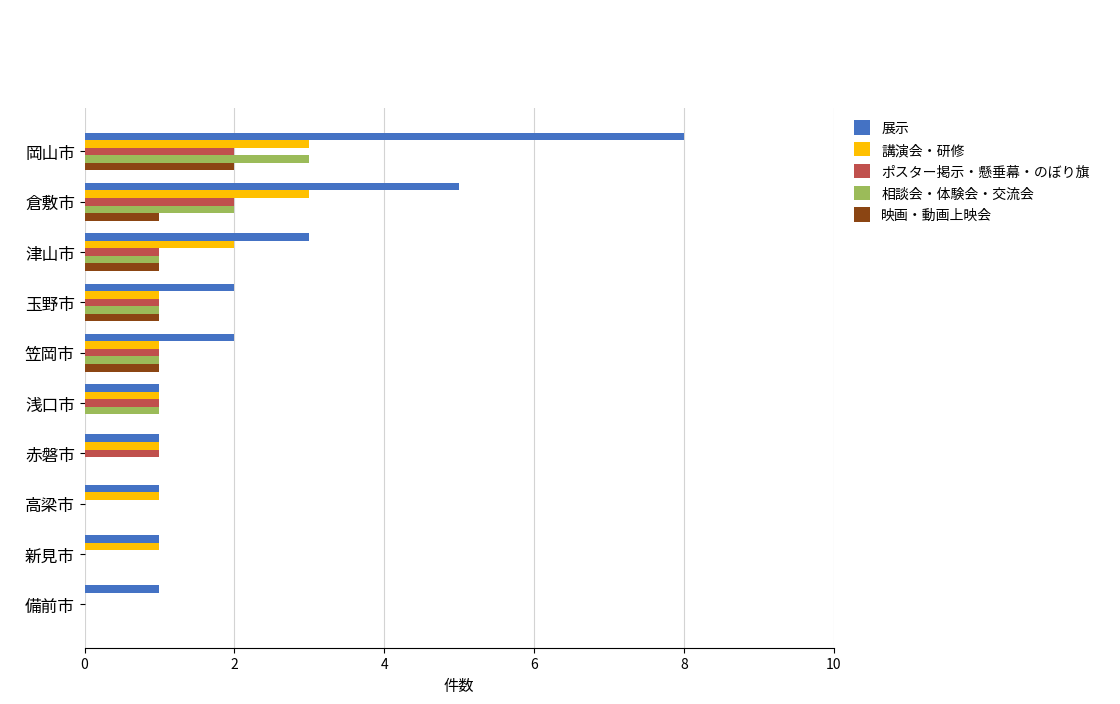

What is the greatest value displayed?

8